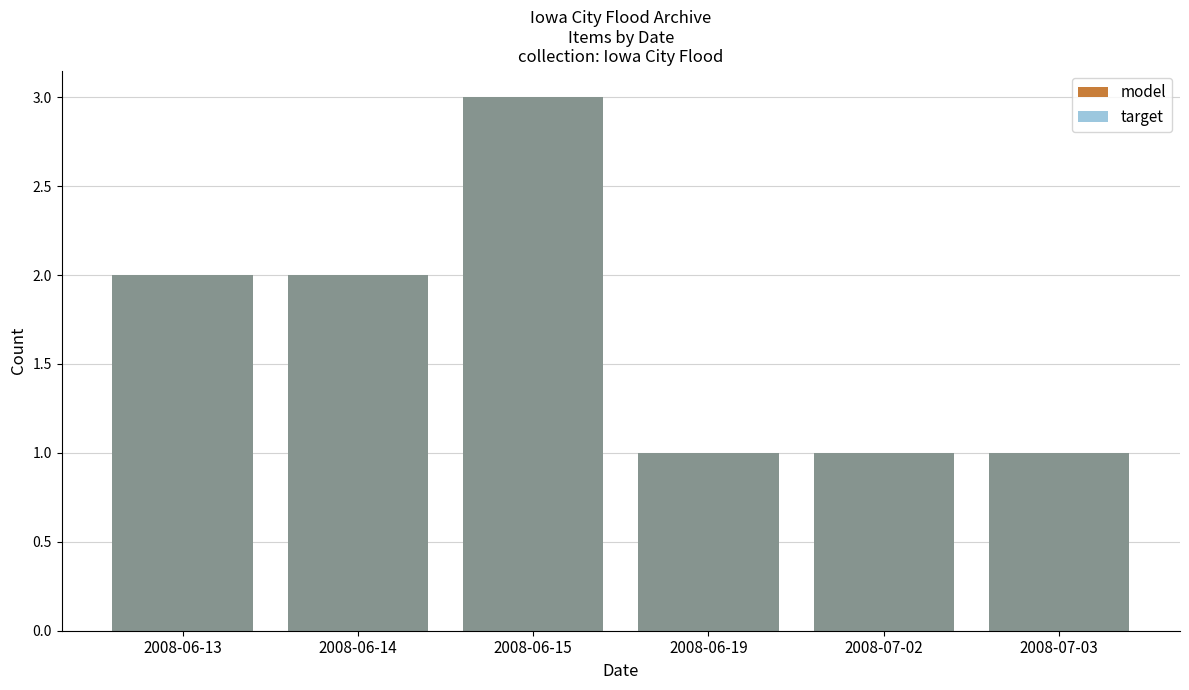

List the labels in order of target value, smallest first.

2008-06-19, 2008-07-02, 2008-07-03, 2008-06-13, 2008-06-14, 2008-06-15